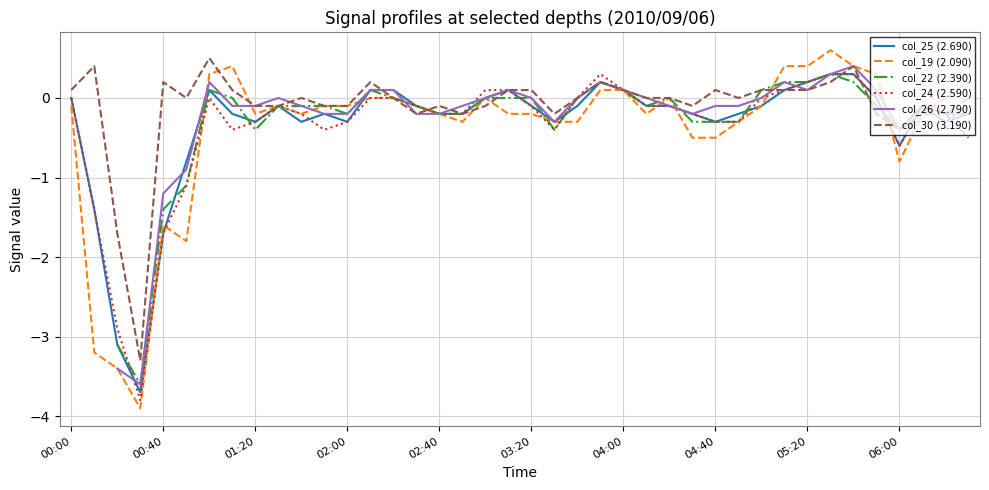

What is the highest value of the col_24 (2.590) series?

0.3